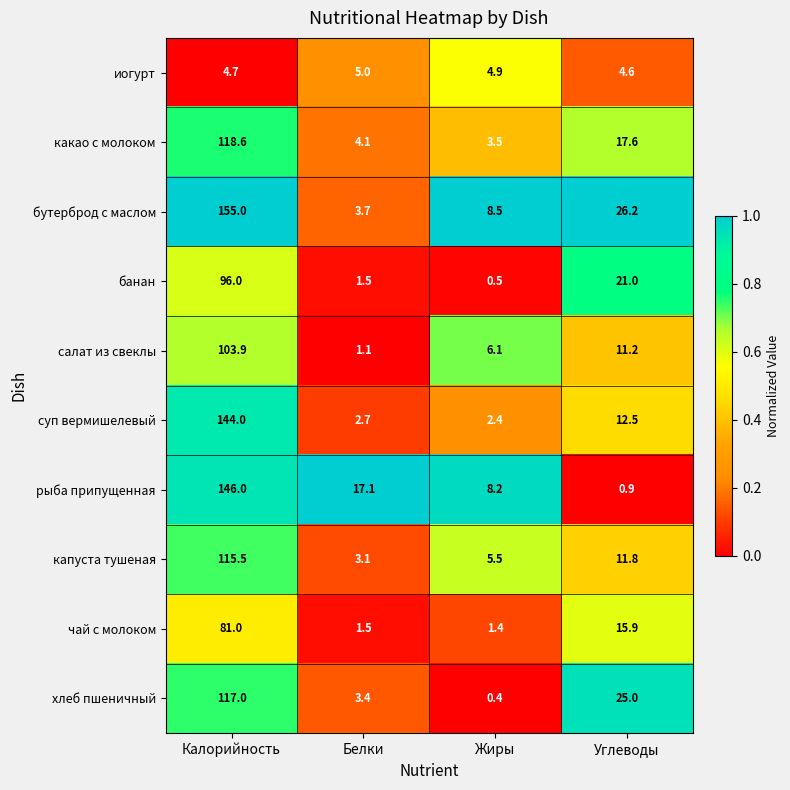

At how many categories does at least one series exceed 0?

4